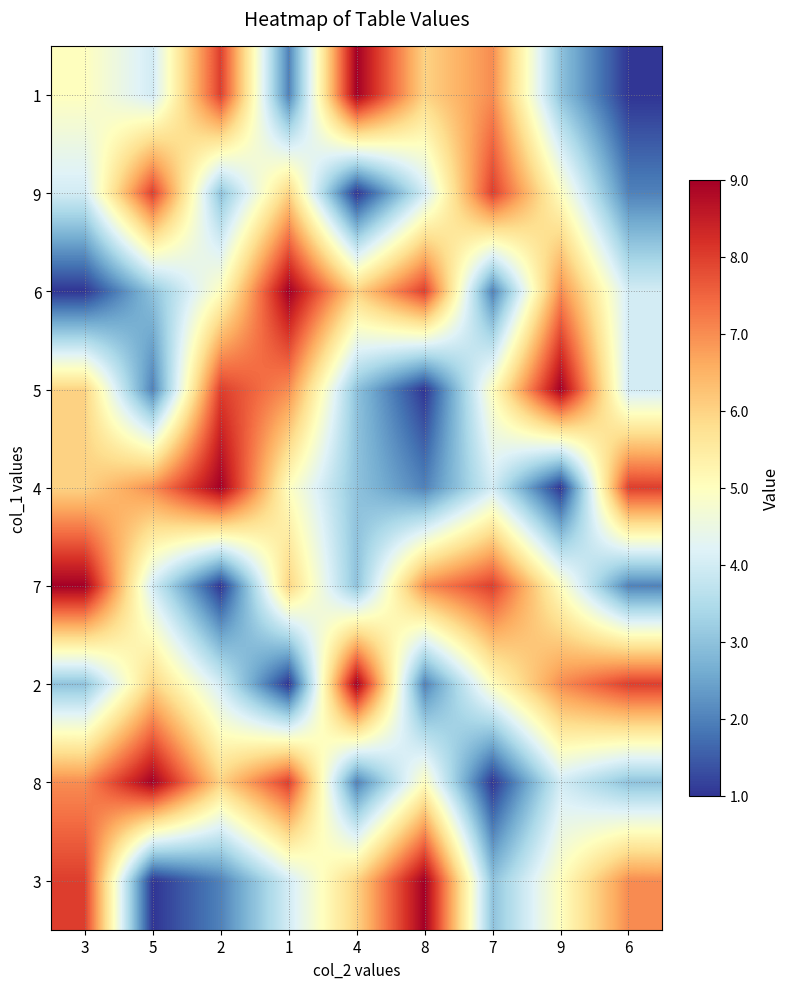

List the series in order of their peak value, lowest first.

9, 1, 6, 5, 4, 7, 2, 8, 3